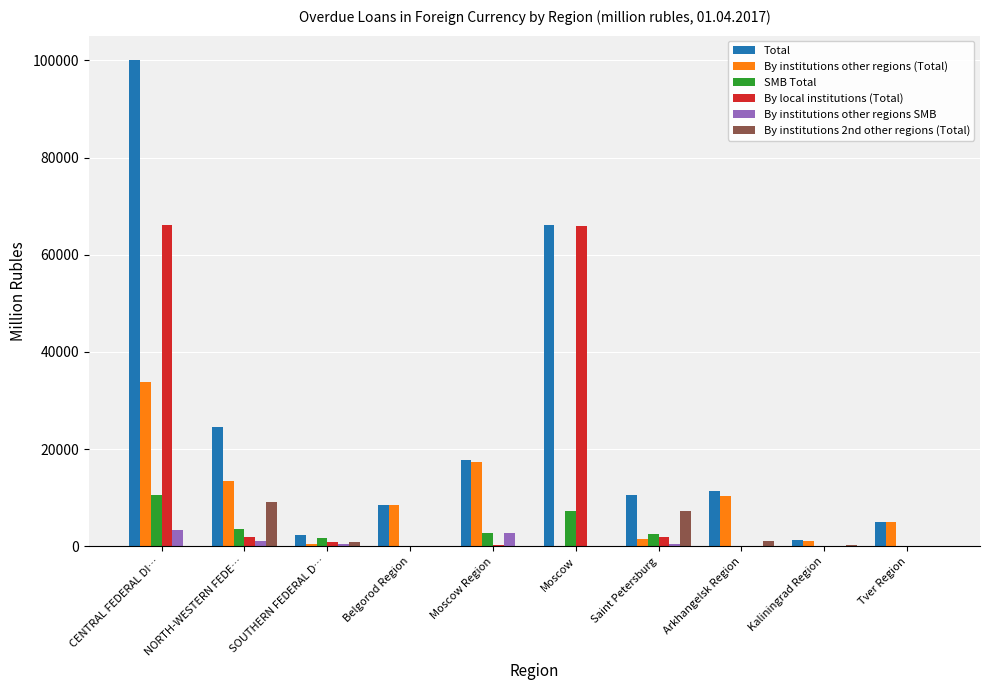

What is the sum of the SMB Total values at Arkhangelsk Region and Moscow Region?

2842